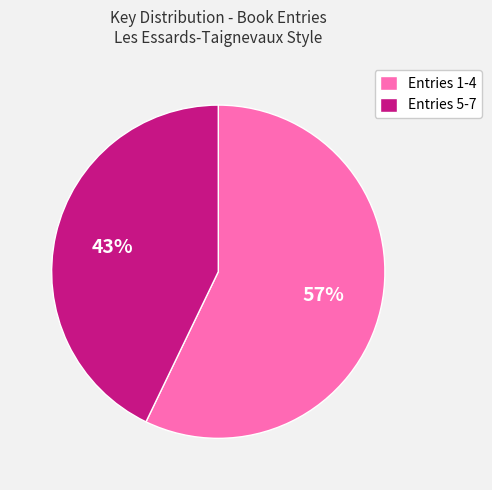

To the nearest percent, what portion does Entries 5-7 represent?

43%